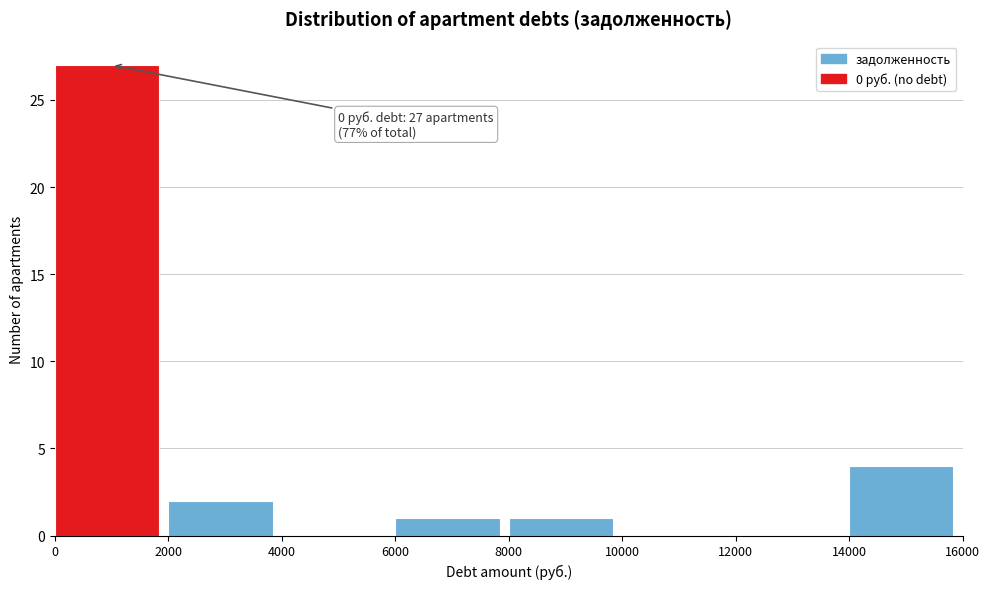

Over which range of the x-axis is the bar tallest?

0 to 2000